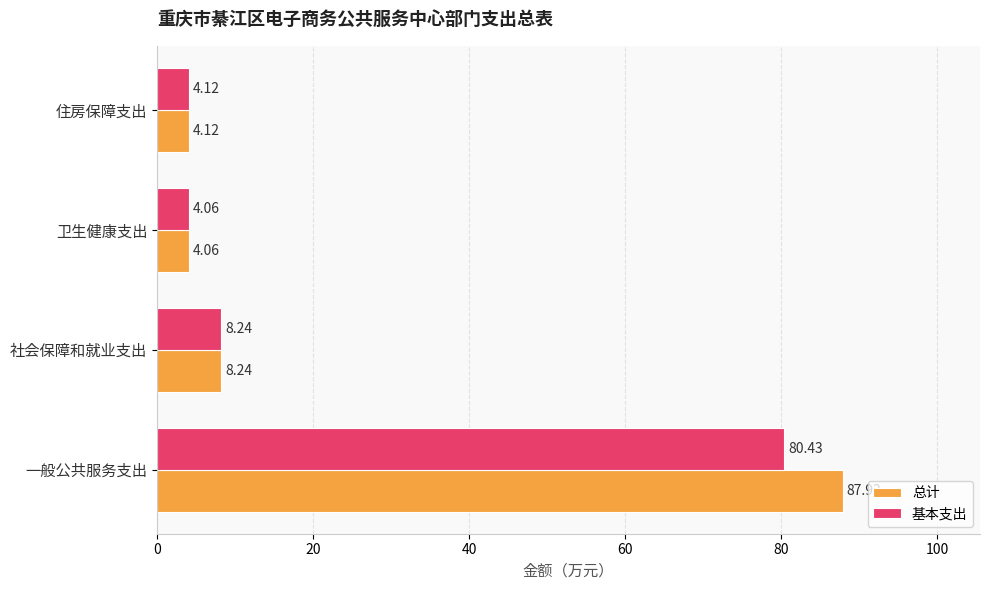

List the series in order of their peak value, lowest first.

基本支出, 总计